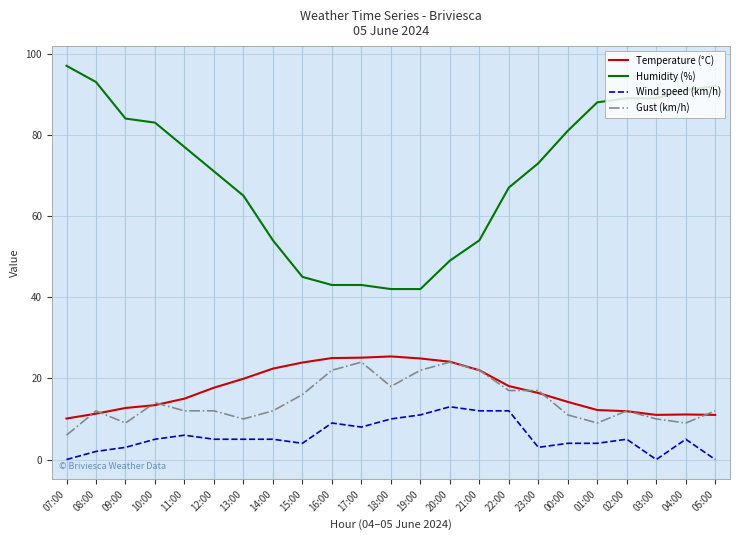

Which series has the largest range (max minus min)?

Humidity (%)